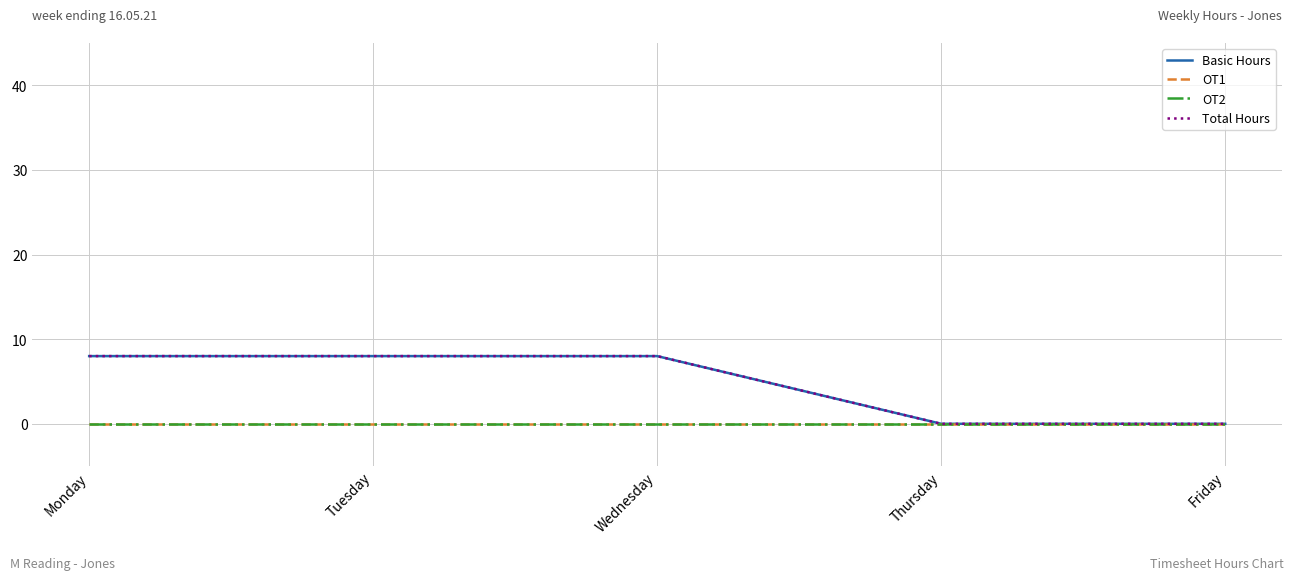

Is it true that OT1 equals 0 at Wednesday?

True